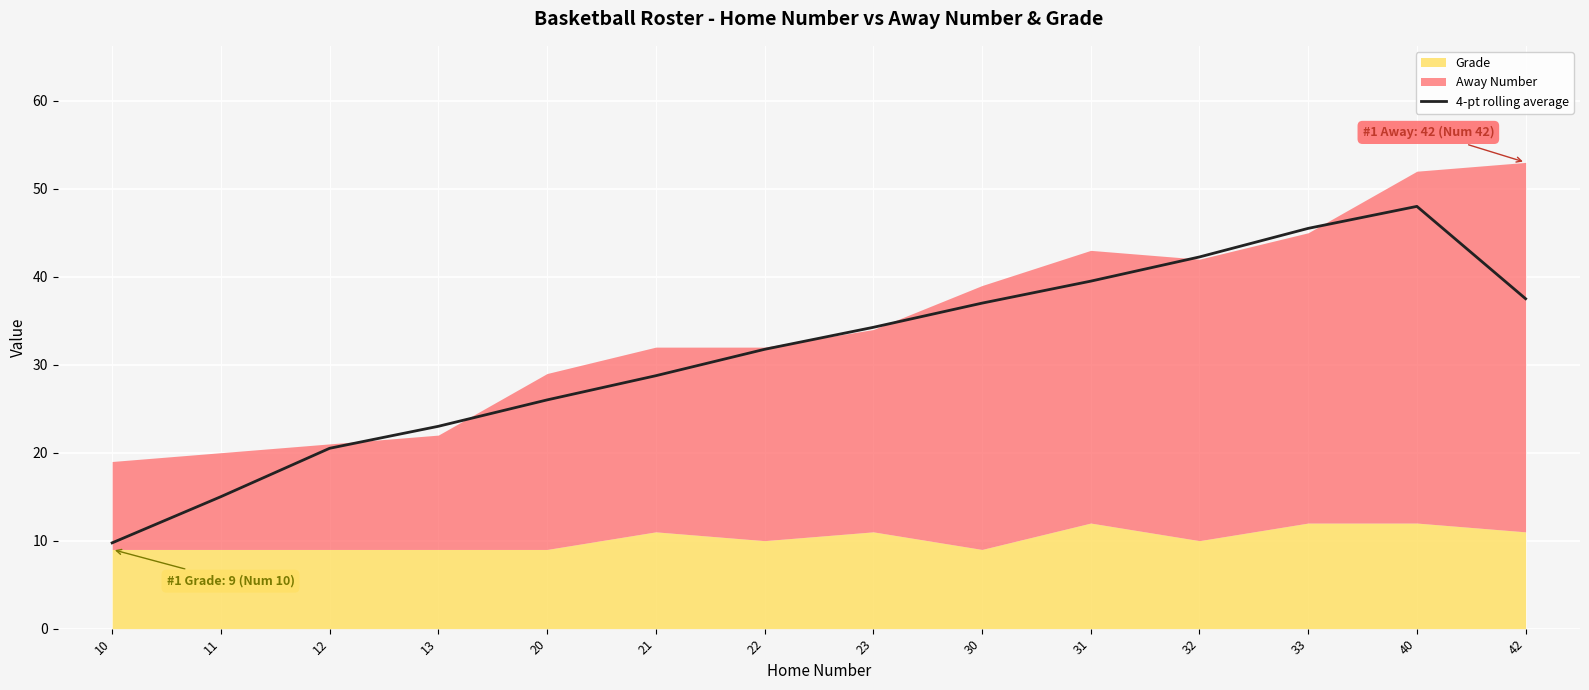

True or false: 4-pt rolling average has a value of 31.8 at 22.

True